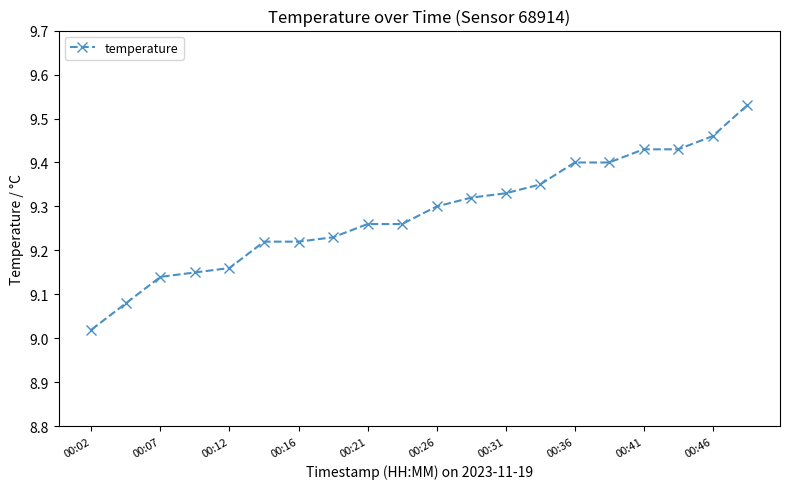

How many lines are shown in the chart?

1